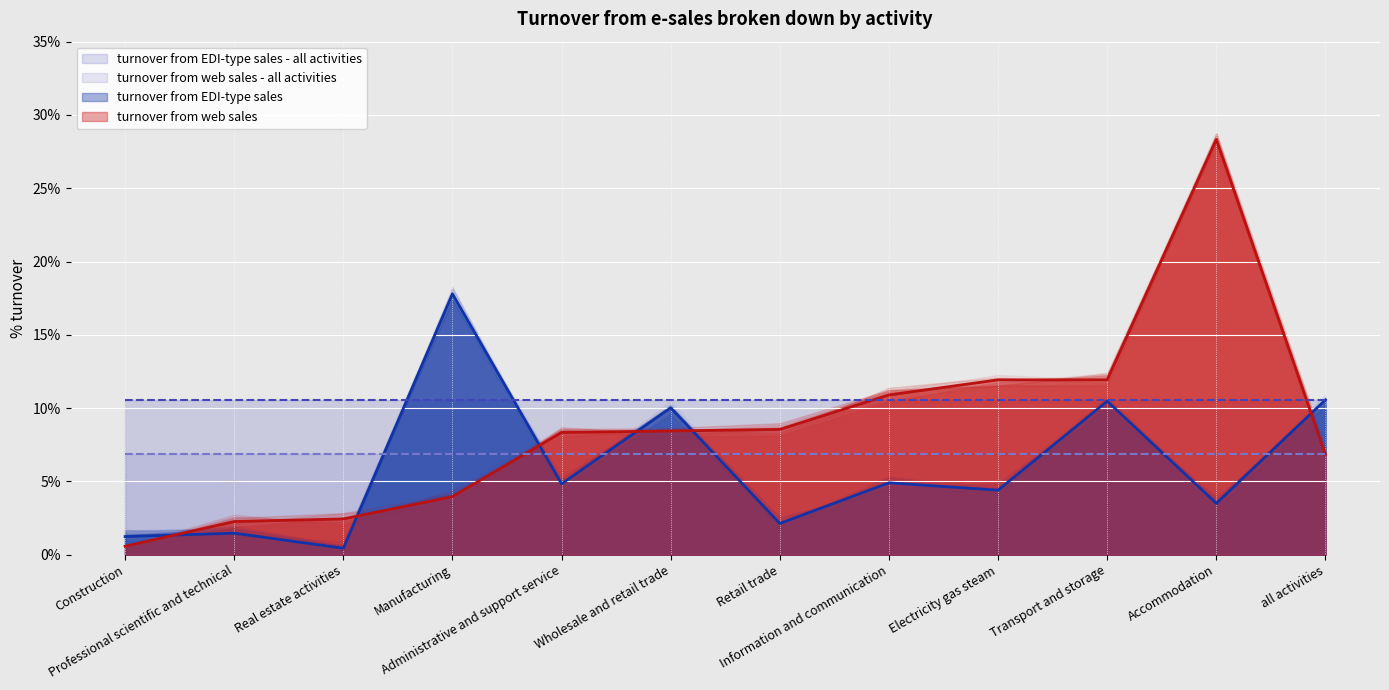

True or false: turnover from EDI-type sales has a value of 0.2 at all activities.

False